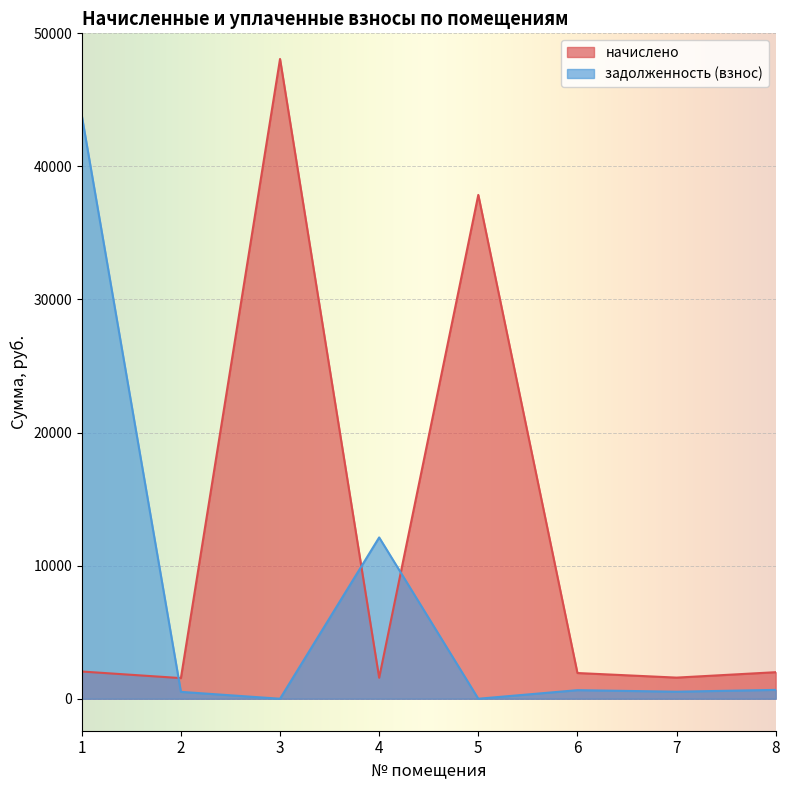

At which label is начислено closest to 24811?

5